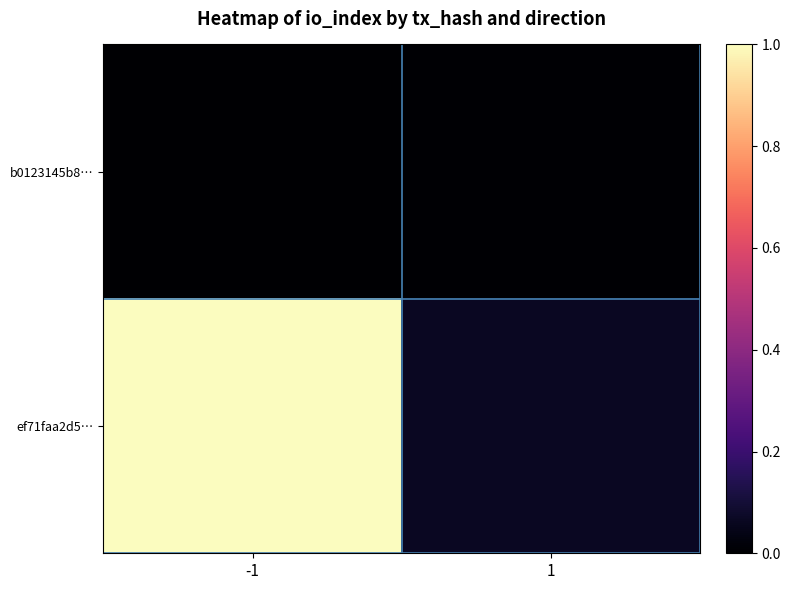

At which category is the sum across all series the highest?

-1